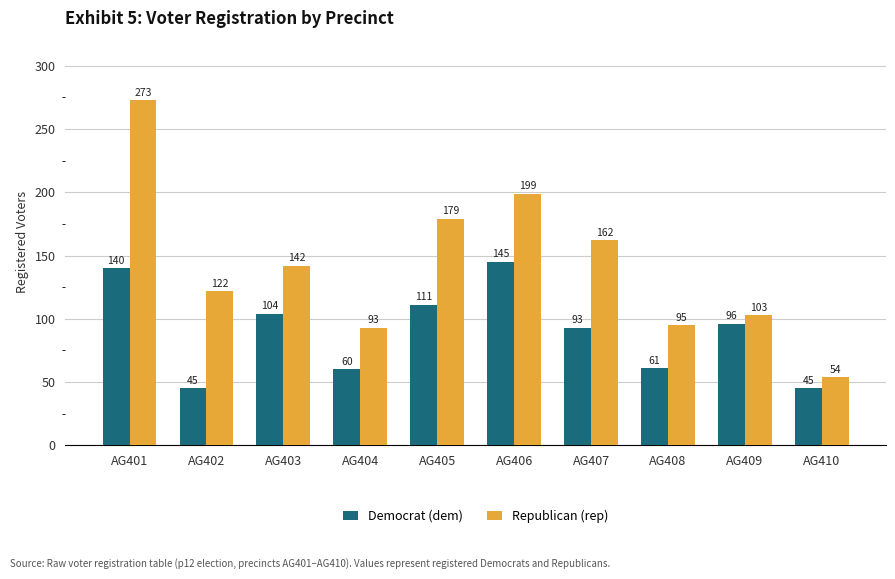

Is it true that Democrat (dem) equals 24 at AG404?

False